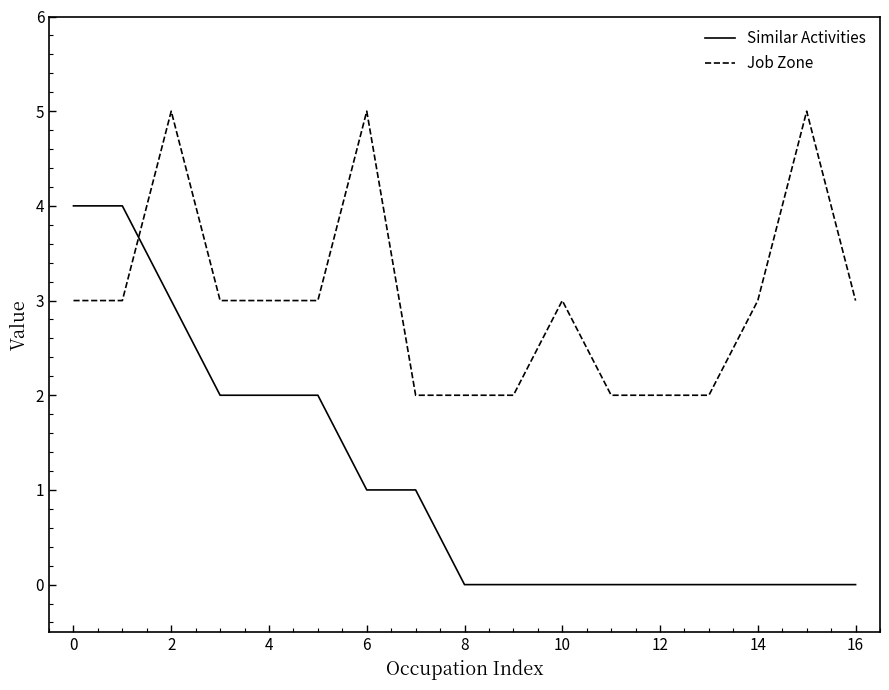

What is the maximum value shown in the chart?

5